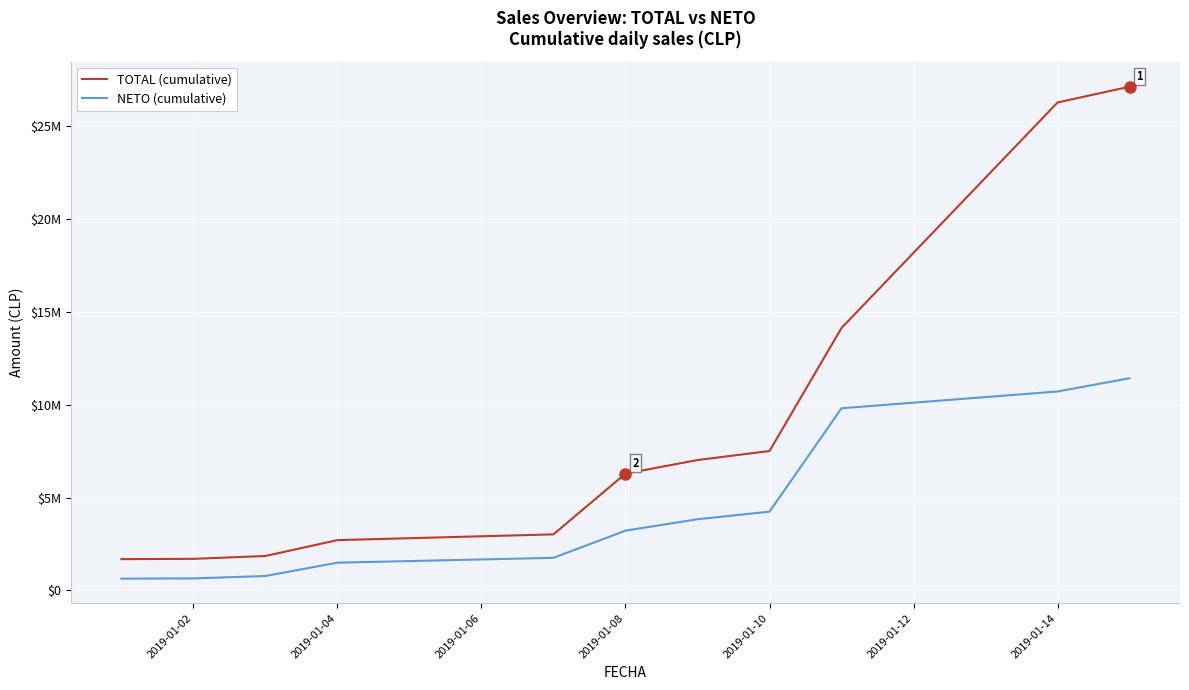

What are all the series names shown in the legend?

TOTAL (cumulative), NETO (cumulative)